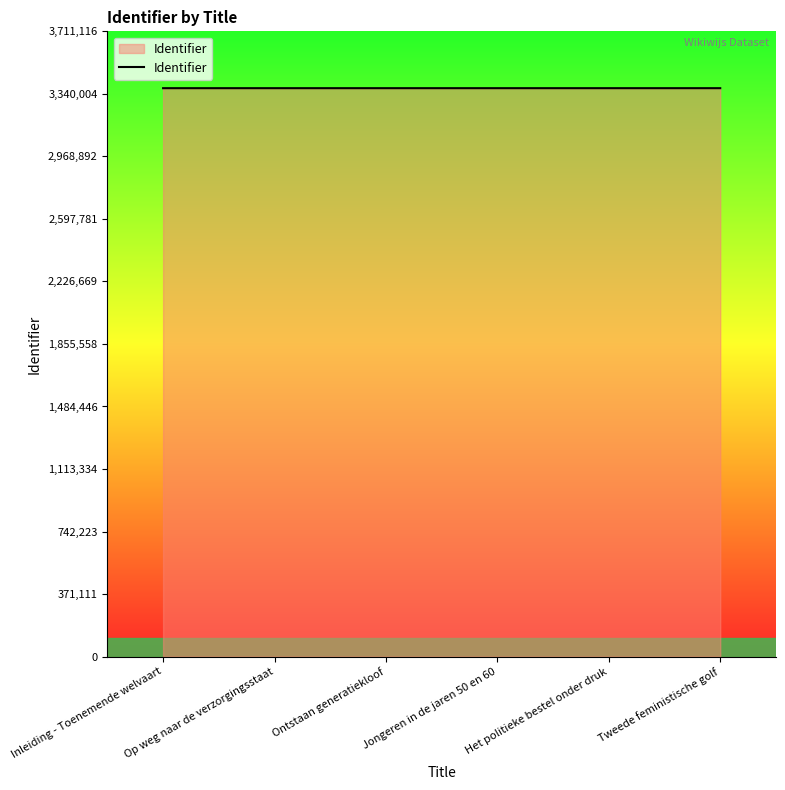

What is the average value?

3373735